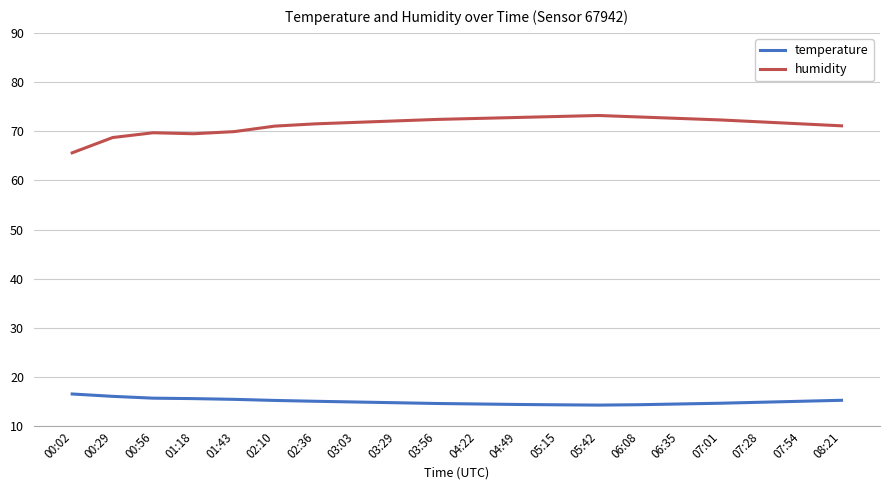

What is the total value across all series at 02:10?

86.3